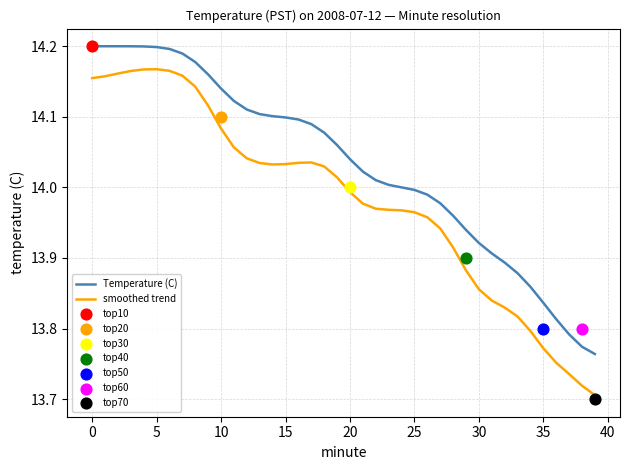

What is the total value across all series at 11?

28.2